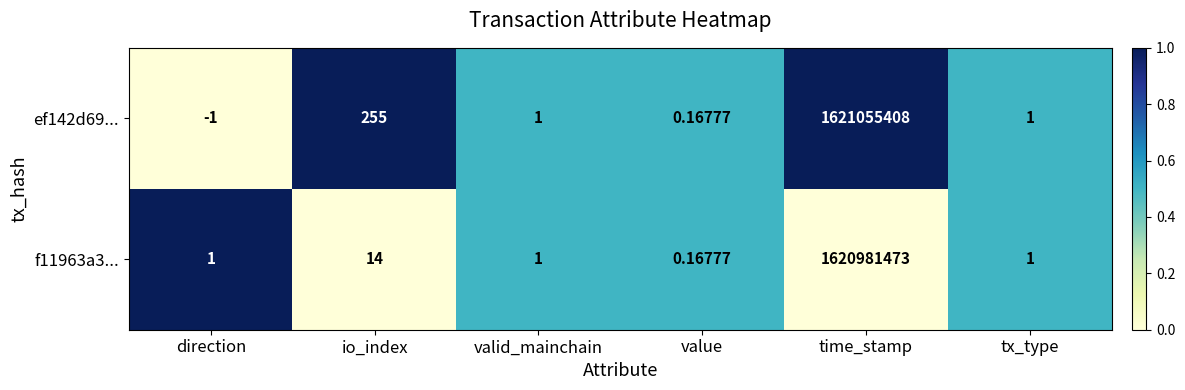

Which label corresponds to the largest value in the chart?

time_stamp